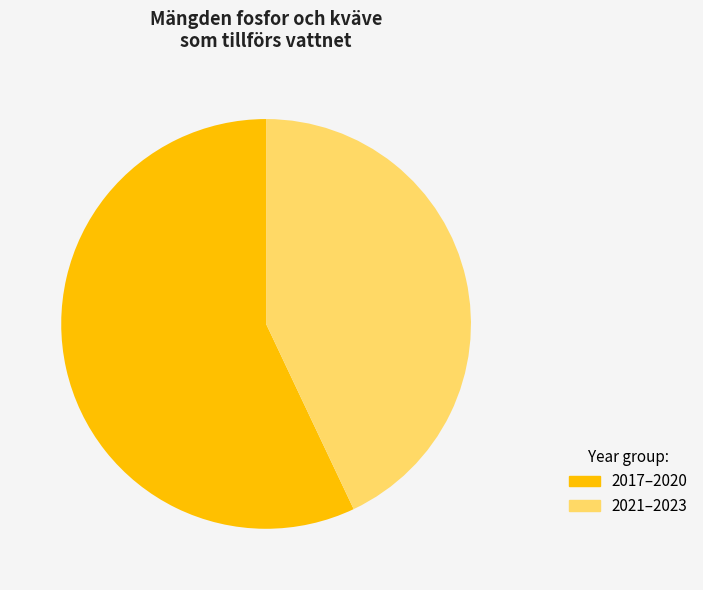

What is the largest slice in the pie chart?

2017–2020